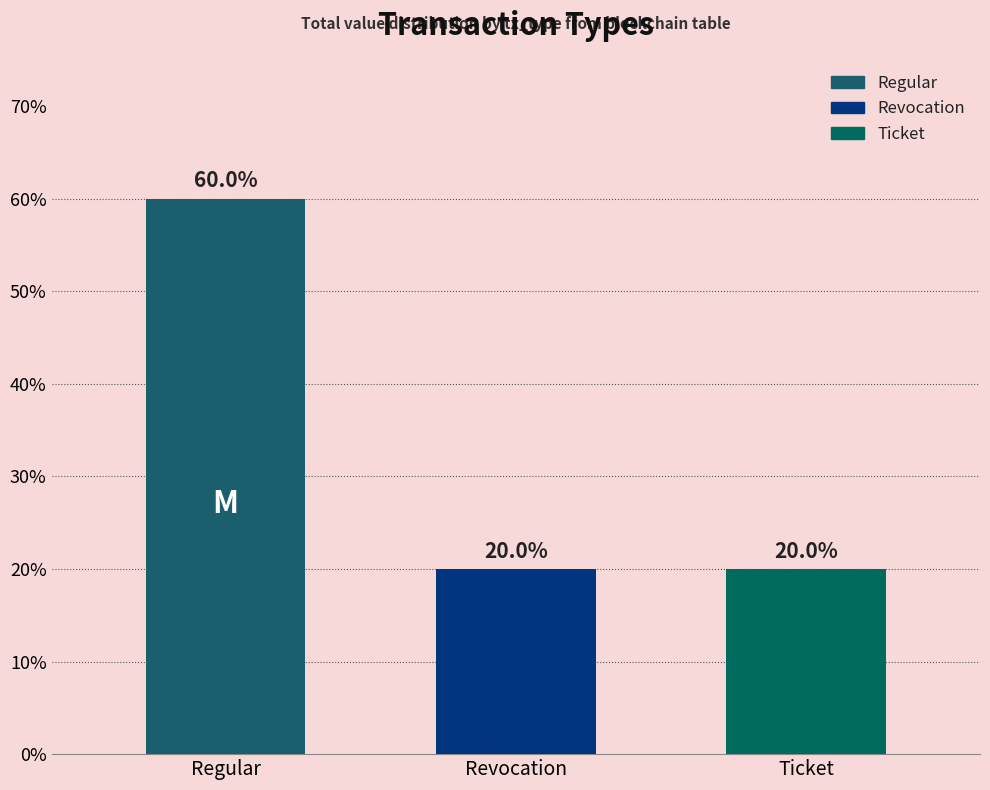

Approximately how many times larger is the value at Ticket compared to Regular?

0.3